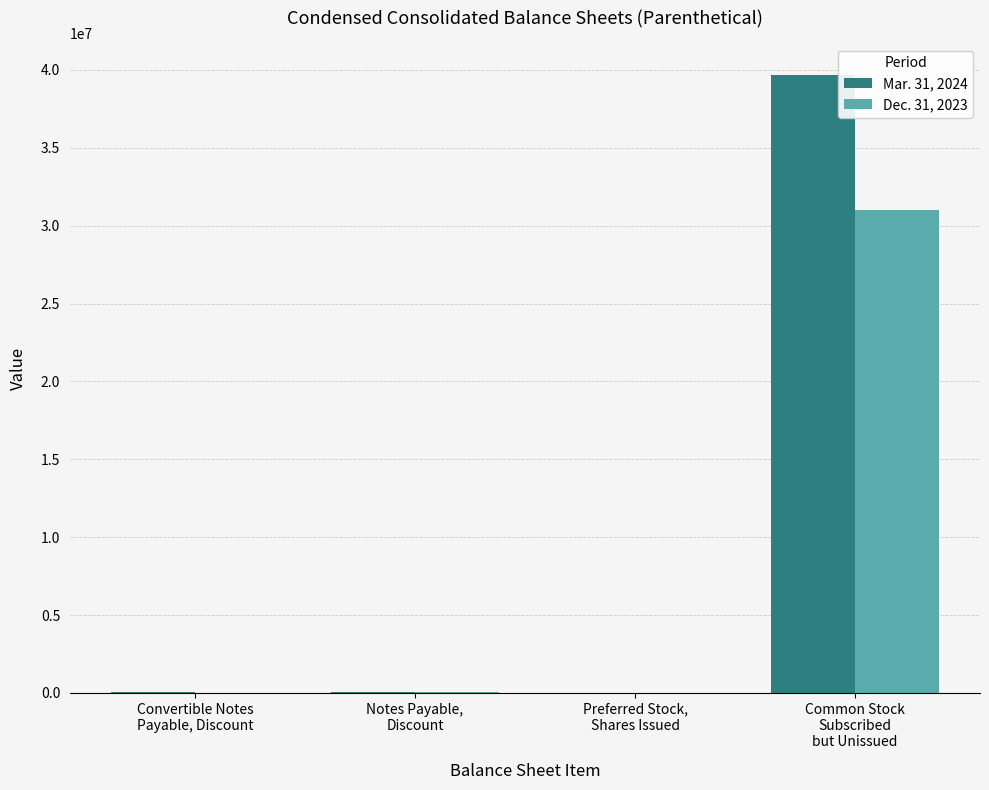

What is the maximum value shown in the chart?

39706544